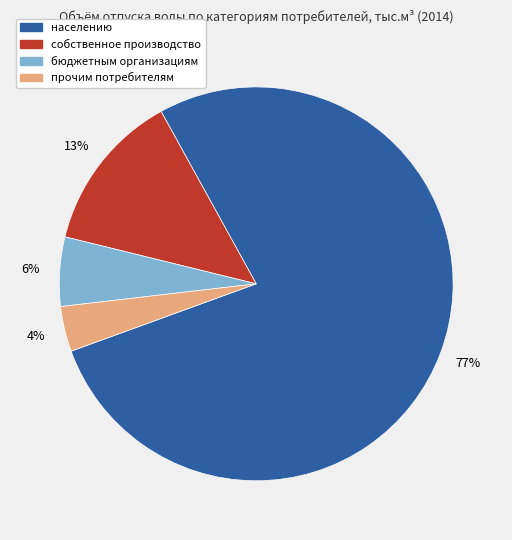

How many segments does this pie chart have?

4